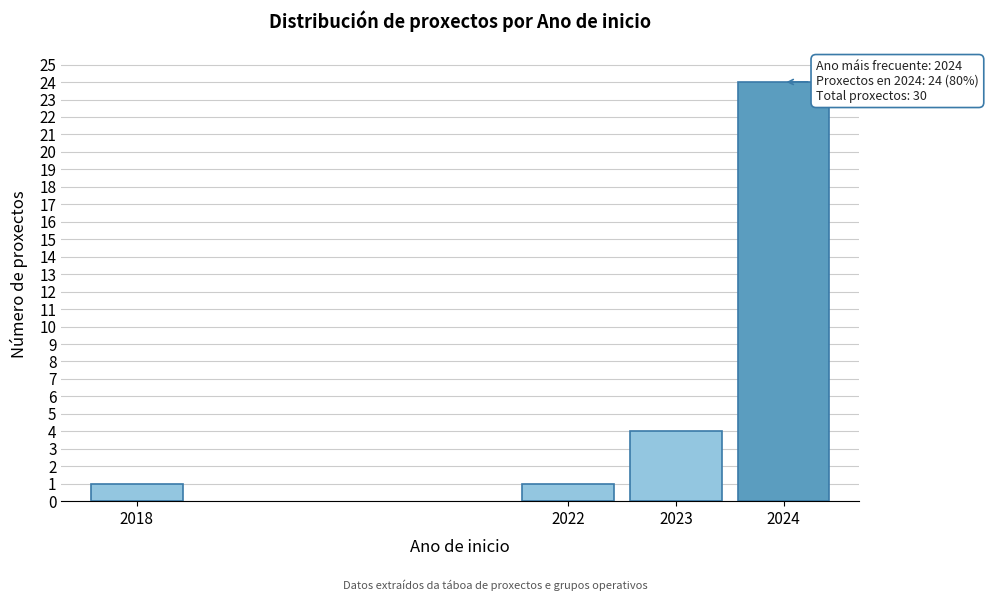

Reading left to right, extract all data points from this chart.

2018=1	2022=1	2023=4	2024=24